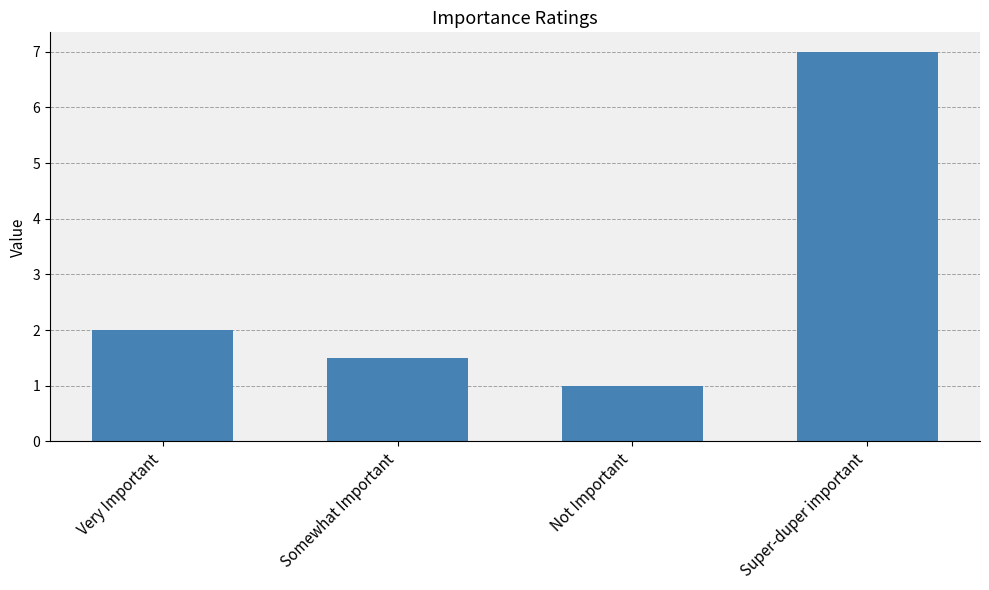

True or false: the data shows 1.6 at Not Important.

False